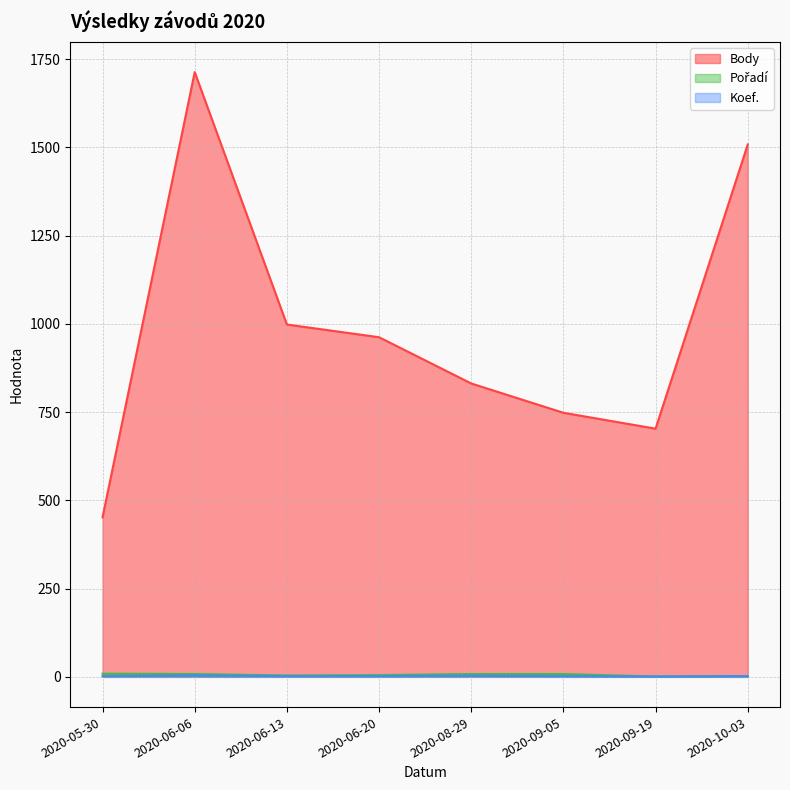

What is the smallest value displayed?

1